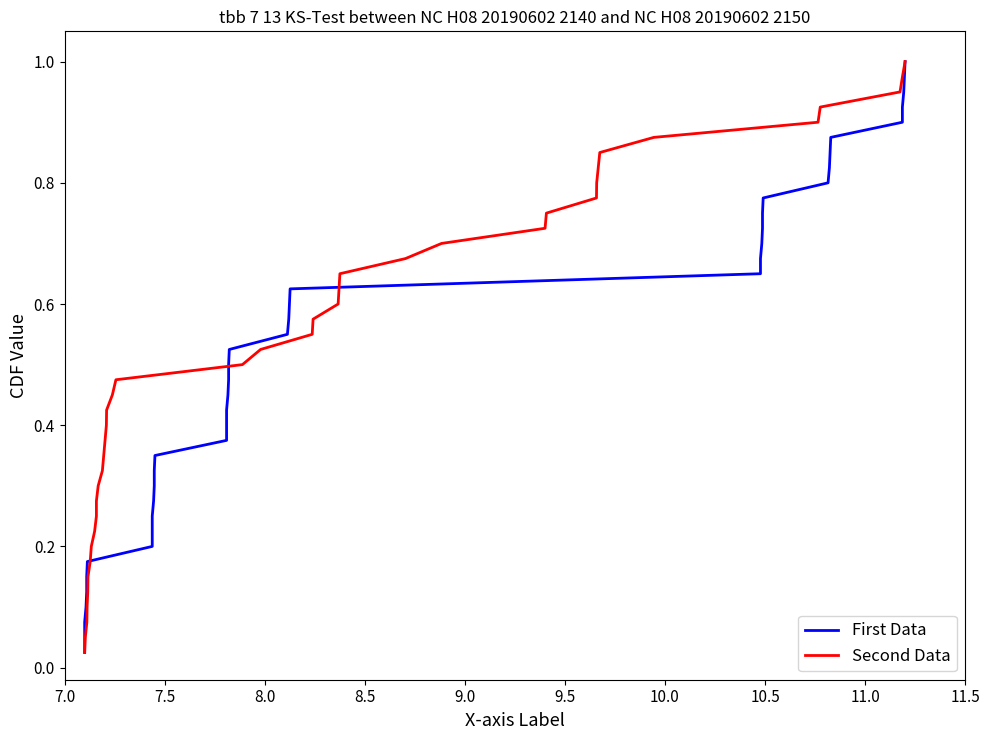

Which series has the largest total across all categories?

First Data